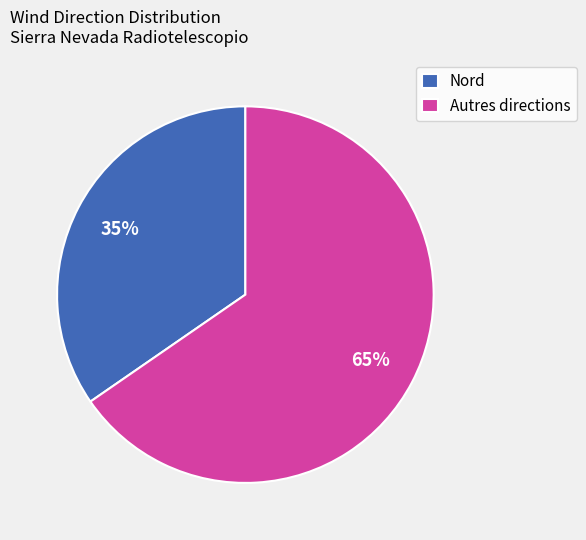

What is the ratio of the value at Autres directions to the value at Nord?

1.9